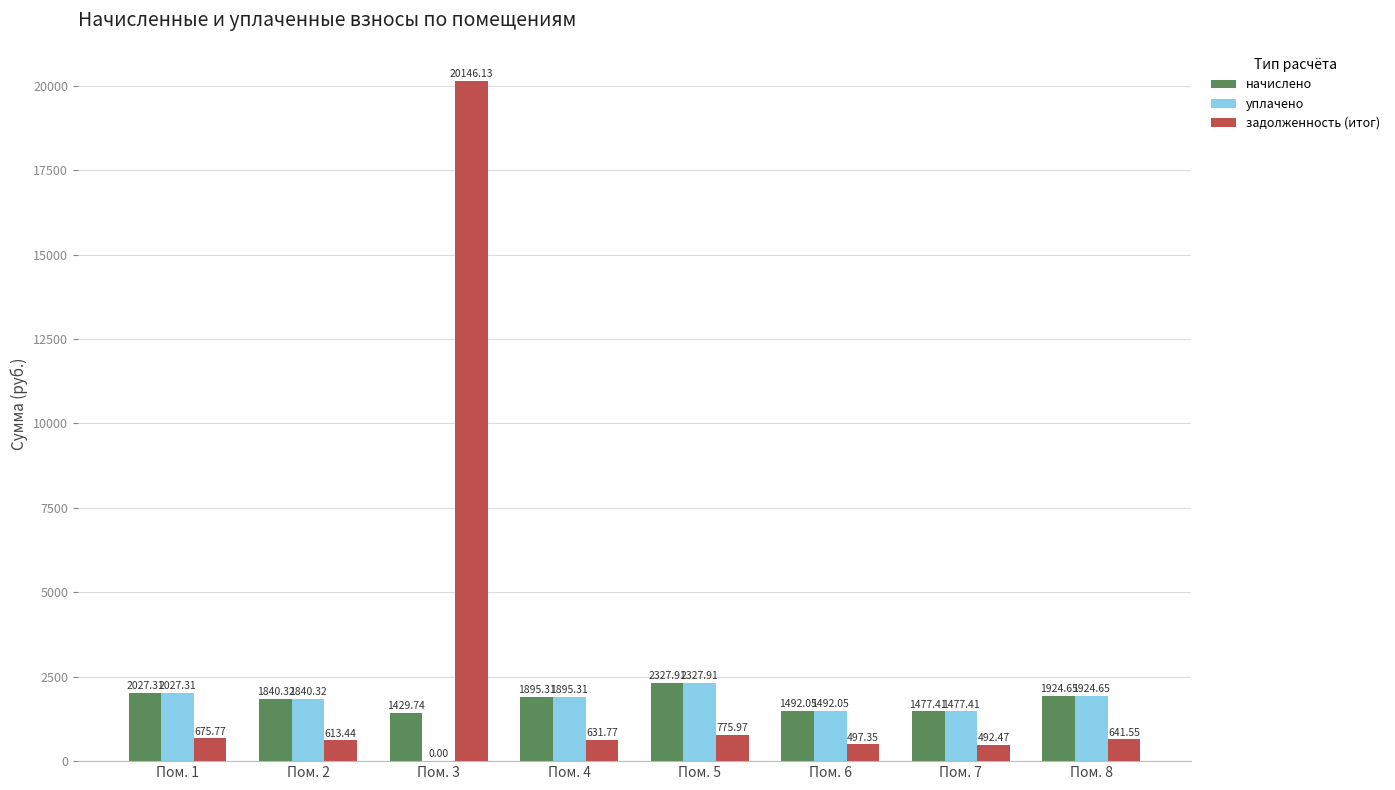

How many categories are shown in the chart?

8